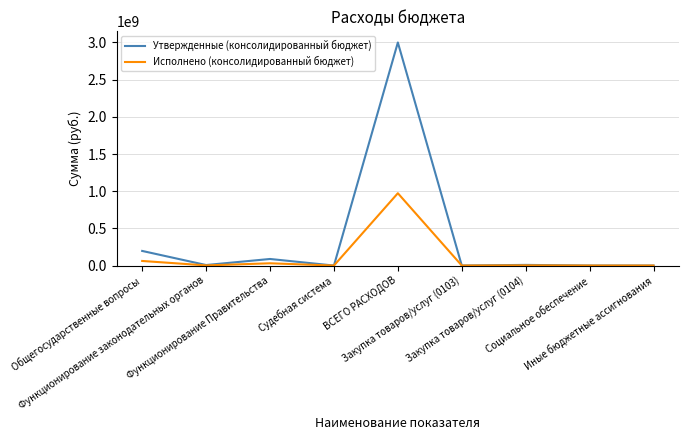

What is the maximum value for Утвержденные (консолидированный бюджет)?

3000123772.0